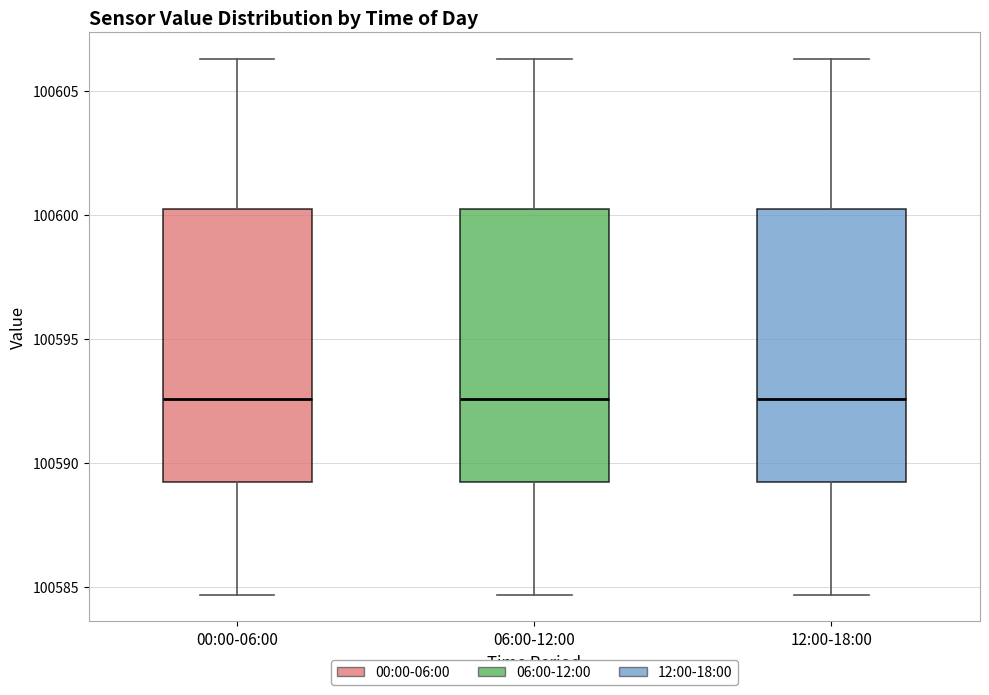

Reading left to right, transcribe this box plot: for each box, give where its median line is, the range the box spans, and where its two whiskers end, as read against the y-axis. The values are not printed on the chart, so give them approximately, as read against the axis.

00:00-06:00: median 100592.5, box 100589.0 to 100600.0, whiskers 100584.5 to 100606.5
06:00-12:00: median 100592.5, box 100589.0 to 100600.0, whiskers 100584.5 to 100606.5
12:00-18:00: median 100592.5, box 100589.0 to 100600.0, whiskers 100584.5 to 100606.5